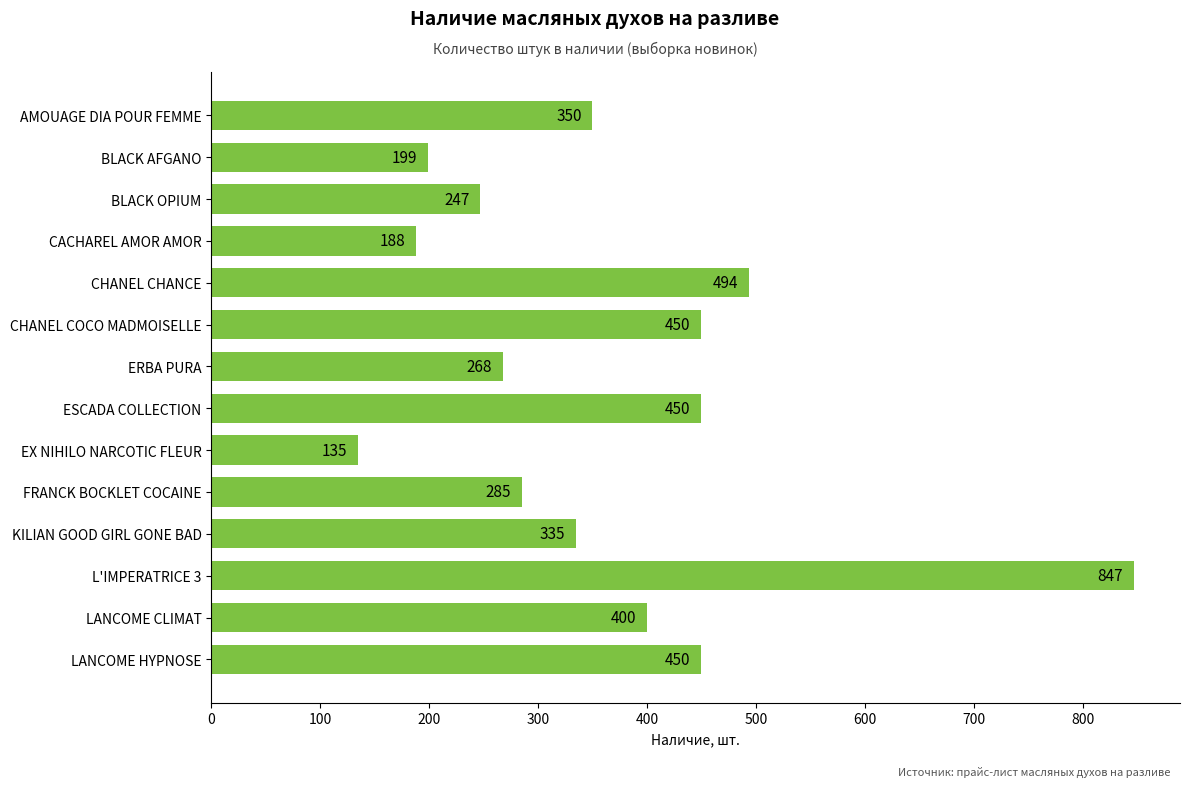

Where is the data nearest to the value 491?

CHANEL CHANCE